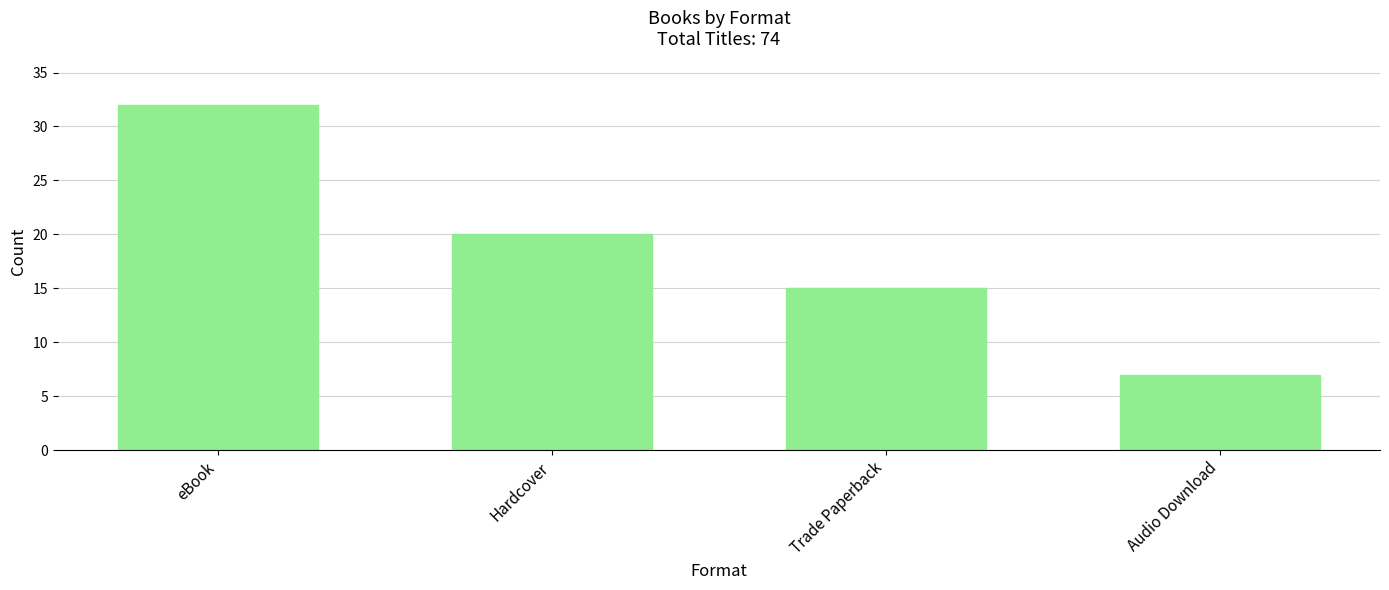

Which label corresponds to the largest value in the chart?

eBook